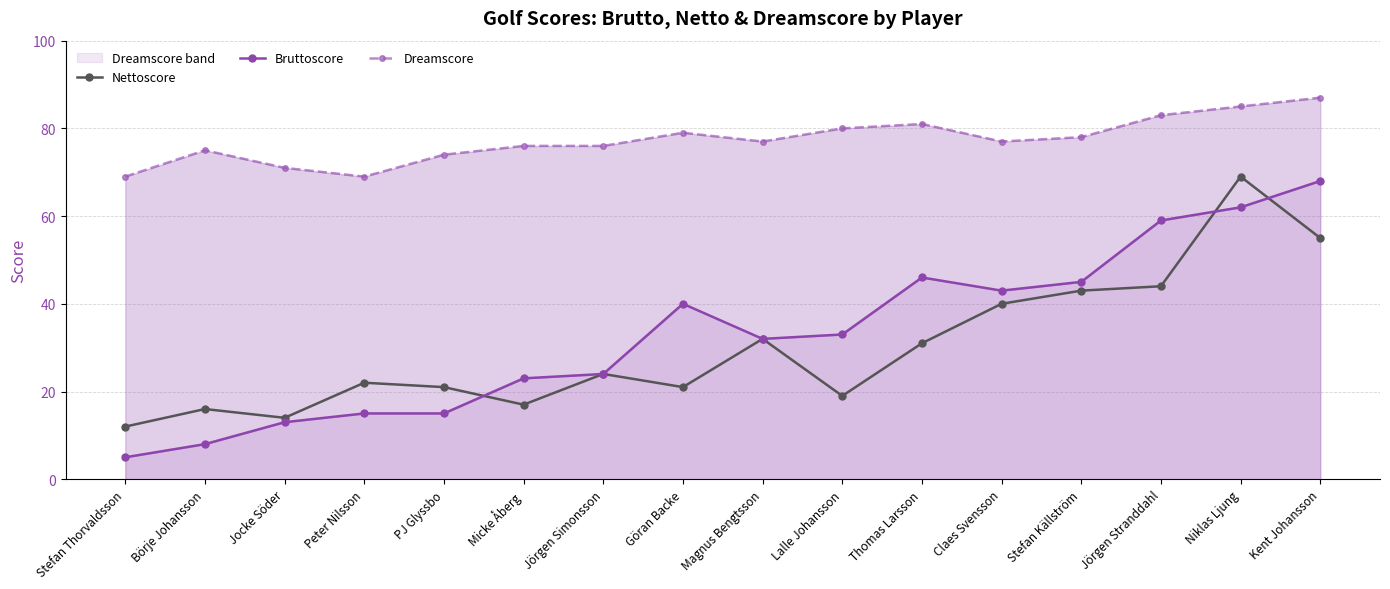

How many categories are shown in the chart?

16